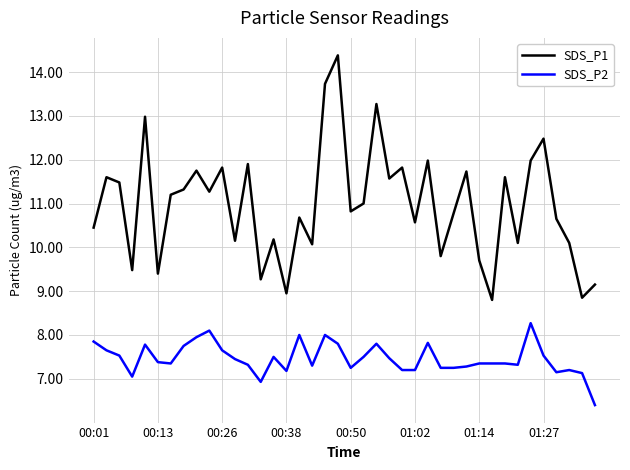

Rank the series by their maximum value, from highest to lowest.

SDS_P1, SDS_P2